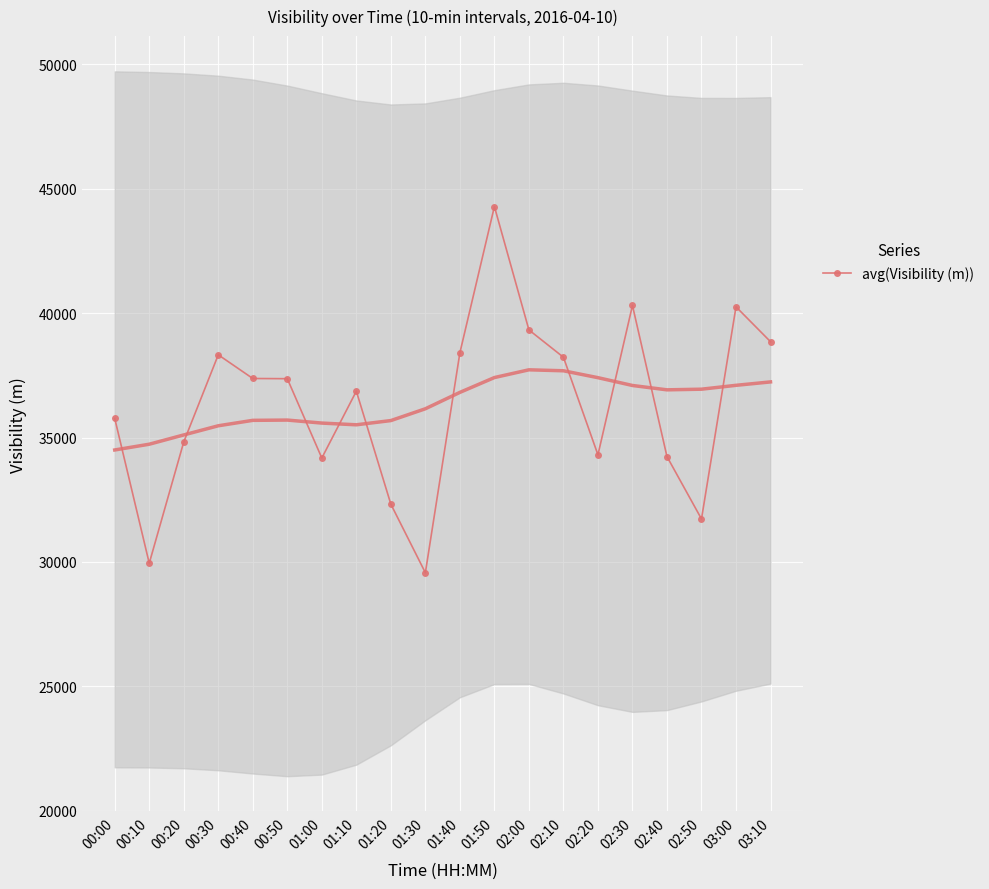

How many interior local peaks (higher than both neighbors) does the data have?

5